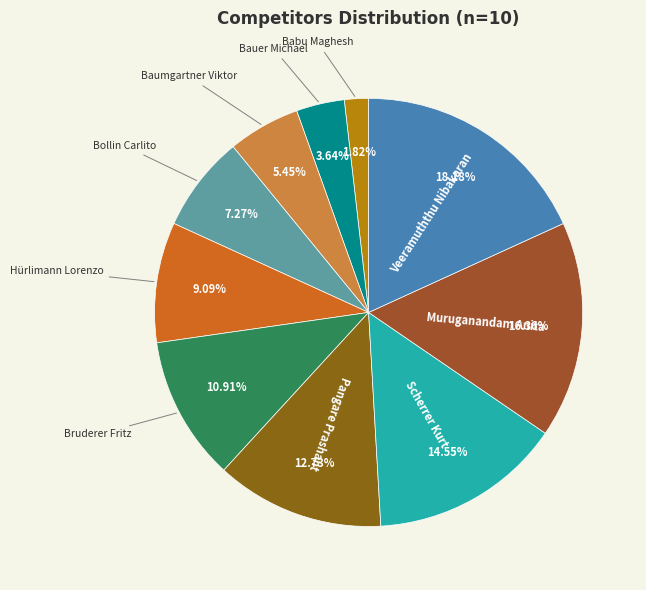

Rank the categories by value from highest to lowest.

Veeramuththu Nibakaran, Muruganandam Anita, Scherrer Kurt, Pangare Prashant, Bruderer Fritz, Hürlimann Lorenzo, Bollin Carlito, Baumgartner Viktor, Bauer Michael, Babu Maghesh